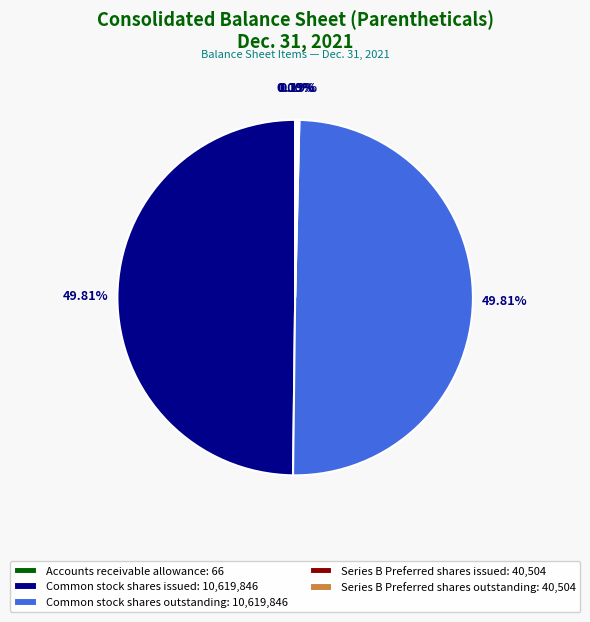

To the nearest percent, what is the average slice percentage?

20%